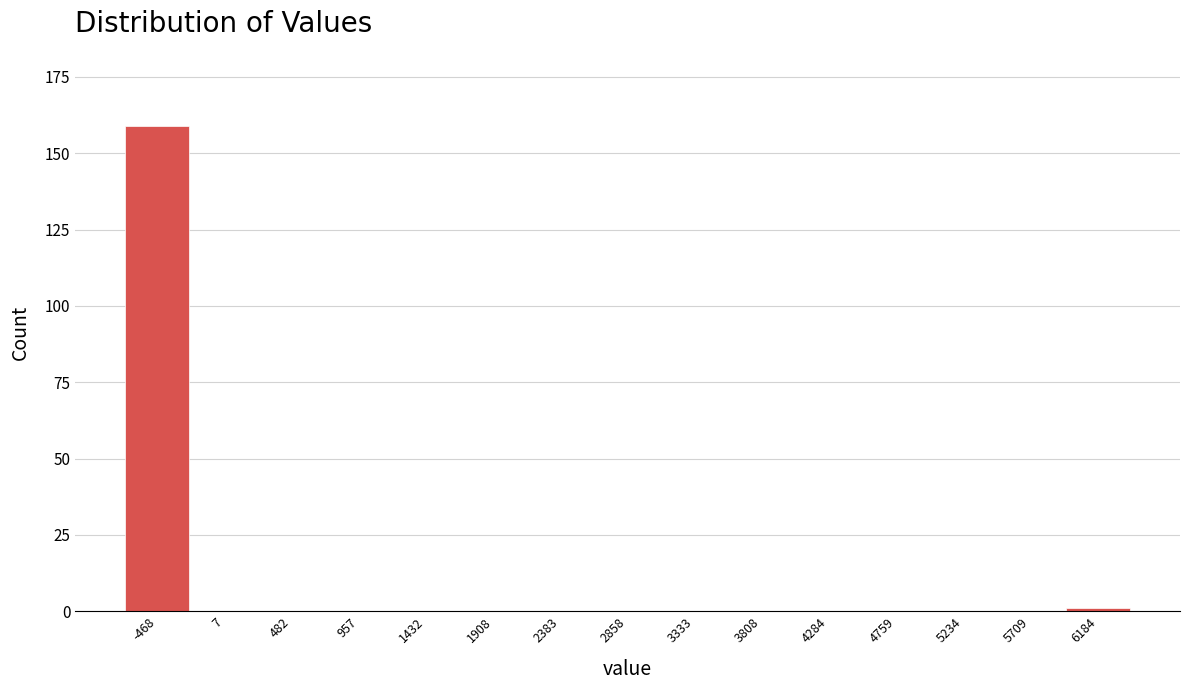

Reading right to left, extract all data points from this chart.

6184=1	5709=0	5234=0	4759=0	4284=0	3808=0	3333=0	2858=0	2383=0	1908=0	1432=0	957=0	482=0	7=0	-468=159